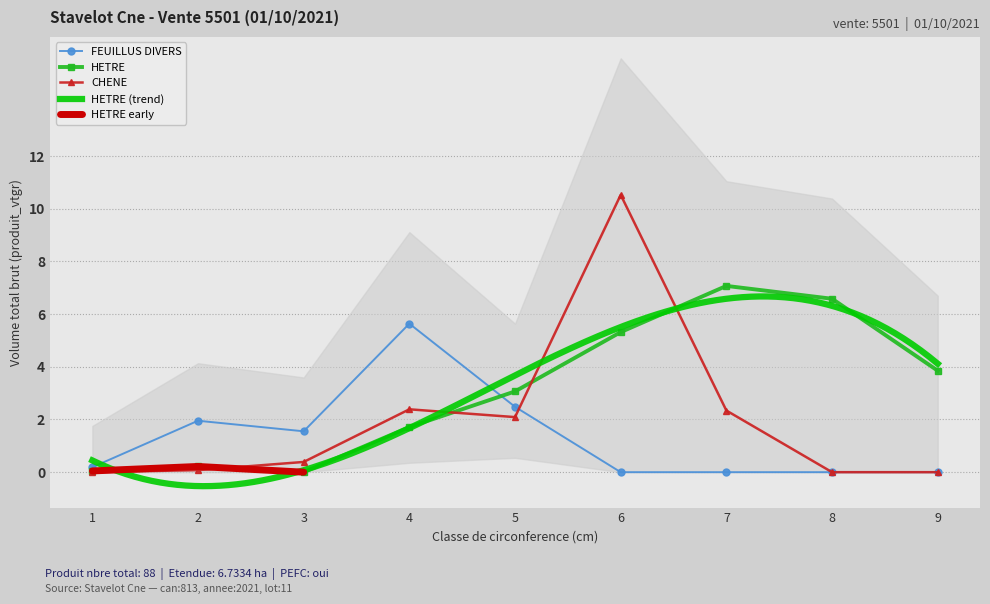

At which category does HETRE reach its first local peak?

2